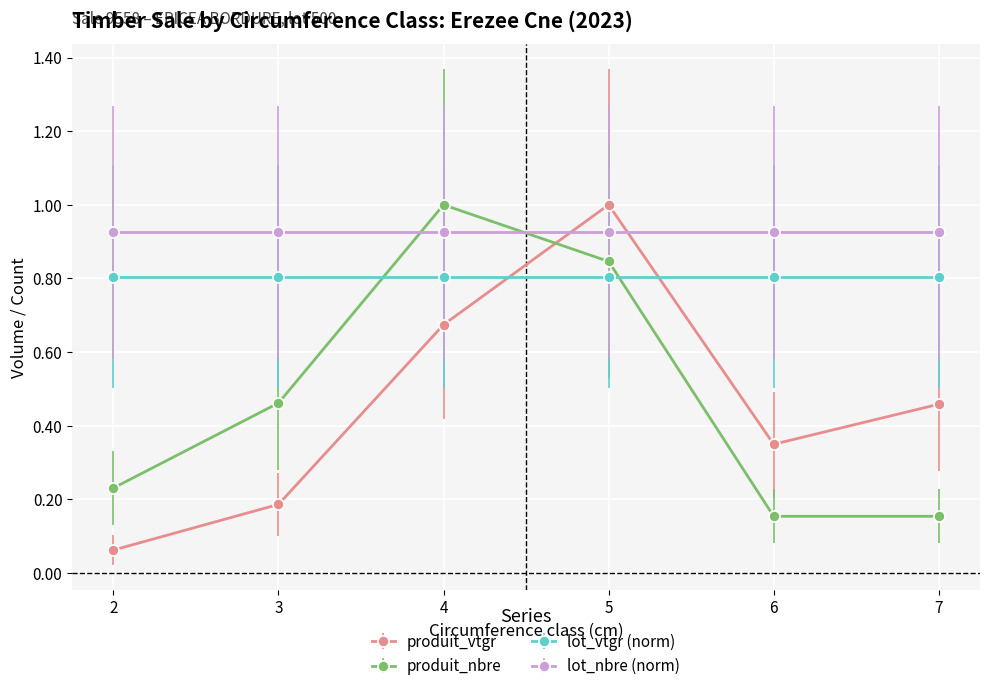

Between 4 and 6, which series saw the biggest shift?

produit_nbre